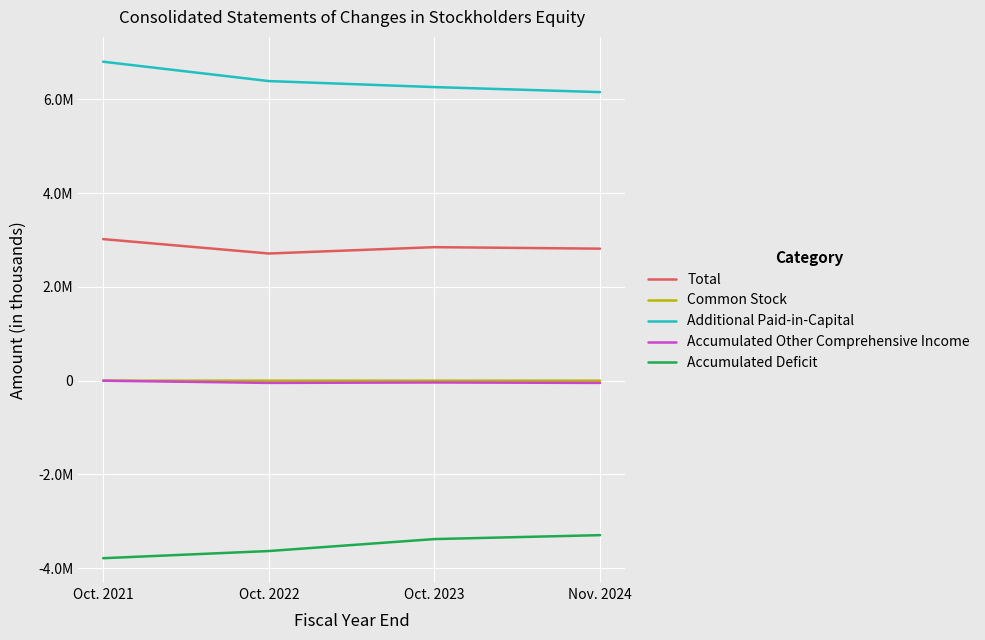

What value does the Accumulated Other Comprehensive Income series have at Oct. 2021?

439